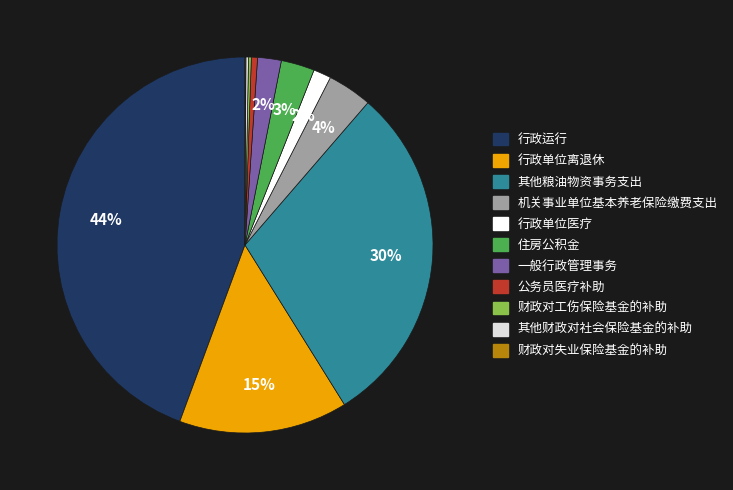

To the nearest percent, what portion does 行政单位医疗 represent?

2%